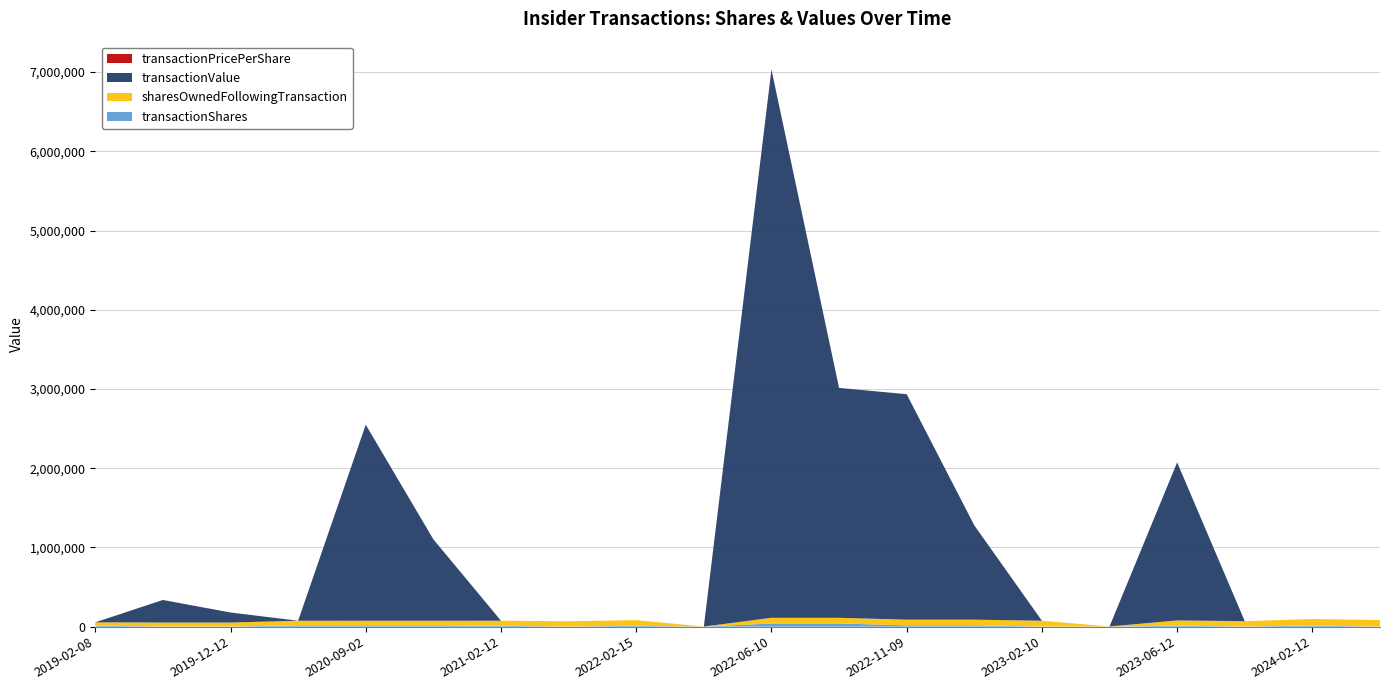

Reading left to right, extract all data points from this chart.

transactionShares: 2019-02-08=12604.0	2019-12-12=2017.0	2019-12-12=2017.0	2020-02-13=15809.0	2020-09-02=16115.0	2020-09-02=16115.0	2021-02-12=10362.0	2022-02-14=1896.0	2022-02-15=10386.0	2022-03-25=603.0	2022-06-10=40000.0	2022-06-10=40000.0	2022-11-09=16410.0	2022-11-09=16410.0	2023-02-10=1807.0	2023-02-11=742.0	2023-06-12=12465.0	2024-02-08=1971.0	2024-02-12=13813.0	2024-02-13=651.0
sharesOwnedFollowingTransaction: 2019-02-08=41903.0	2019-12-12=50029.0	2019-12-12=50029.0	2020-02-13=58730.0	2020-09-02=58736.0	2020-09-02=58736.0	2021-02-12=64742.0	2022-02-14=65951.0	2022-02-15=71638.0	2022-03-25=603.0	2022-06-10=71642.0	2022-06-10=71642.0	2022-11-09=71644.0	2022-11-09=71644.0	2023-02-10=72786.0	2023-02-11=1345.0	2023-06-12=66274.0	2024-02-08=67241.0	2024-02-12=82293.0	2024-02-13=82611.0
transactionValue: 2019-02-08=0.0	2019-12-12=284538.0	2019-12-12=126305.0	2020-02-13=0.0	2020-09-02=2473938.0	2020-09-02=1027323.0	2021-02-12=0.0	2022-02-14=0.0	2022-02-15=0.0	2022-03-25=0.0	2022-06-10=6920040.0	2022-06-10=2901600.0	2022-11-09=2845773.0	2022-11-09=1190381.0	2023-02-10=0.0	2023-02-11=0.0	2023-06-12=1994400.0	2024-02-08=0.0	2024-02-12=0.0	2024-02-13=0.0
transactionPricePerShare: 2019-02-08=0.0	2019-12-12=141.1	2019-12-12=62.6	2020-02-13=0.0	2020-09-02=153.5	2020-09-02=63.7	2021-02-12=0.0	2022-02-14=0.0	2022-02-15=0.0	2022-03-25=0.0	2022-06-10=173.0	2022-06-10=72.5	2022-11-09=173.4	2022-11-09=72.5	2023-02-10=0.0	2023-02-11=0.0	2023-06-12=160.0	2024-02-08=0.0	2024-02-12=0.0	2024-02-13=0.0